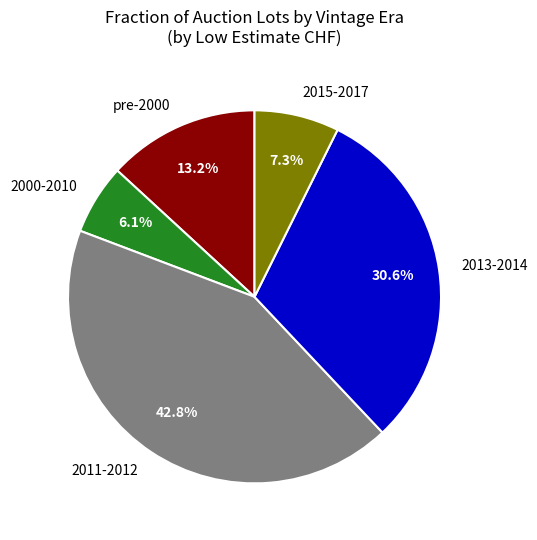

Rank the categories by value from lowest to highest.

2000-2010, 2015-2017, pre-2000, 2013-2014, 2011-2012